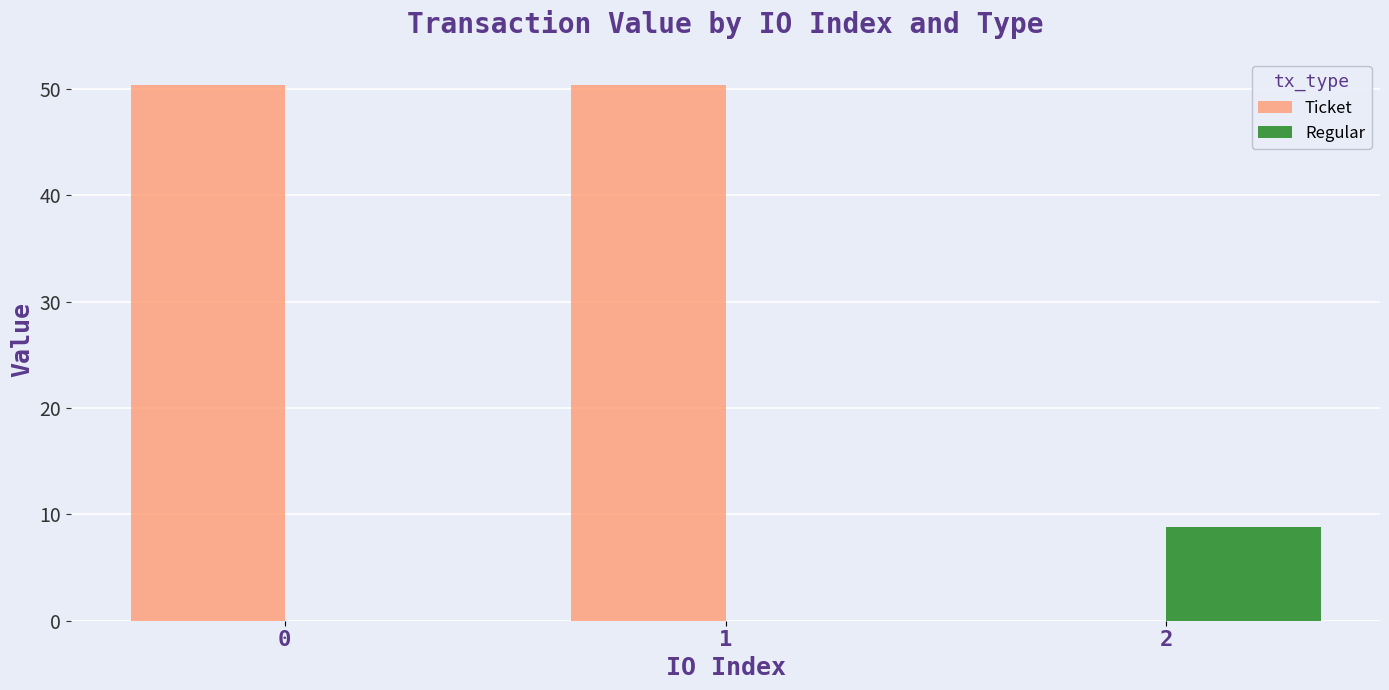

What is the spread (max minus min) of values at 2?

8.9